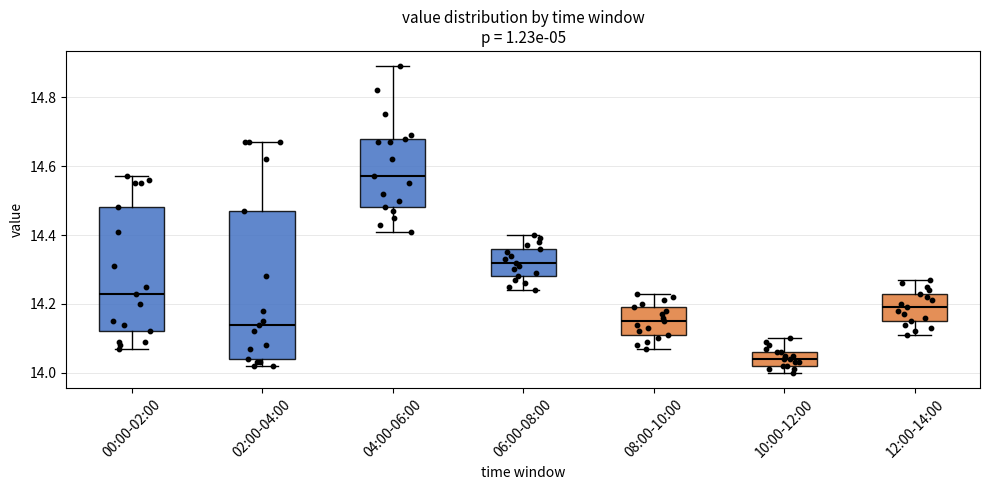

Comparing the boxes themselves (not the whiskers), which one is the tallest?

02:00-04:00